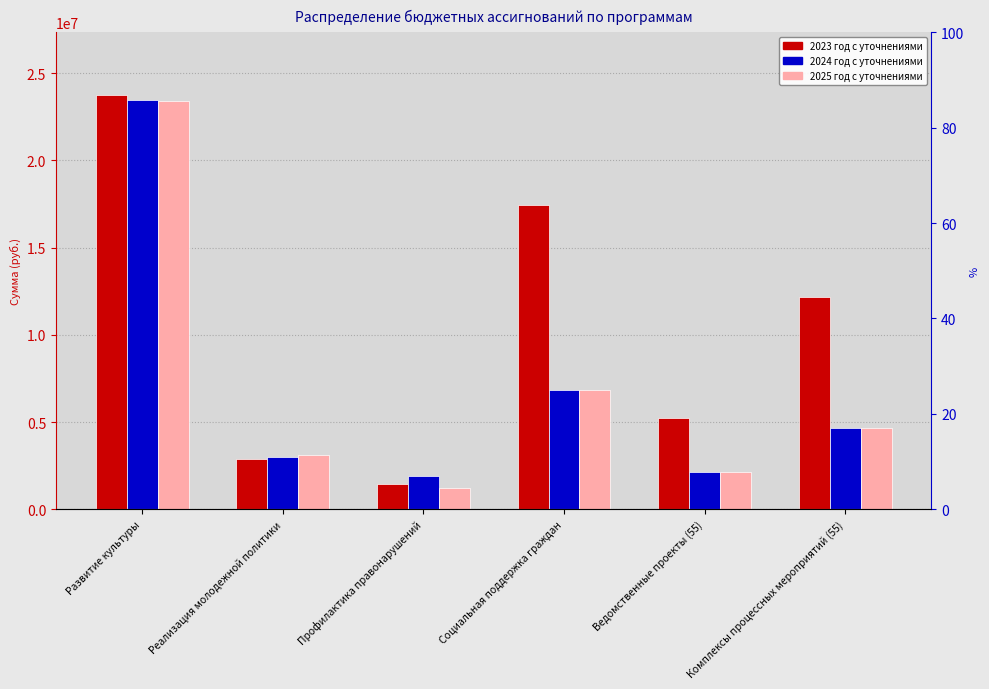

Where is 2025 год с уточнениями nearest to the value 12308206?

Социальная поддержка граждан